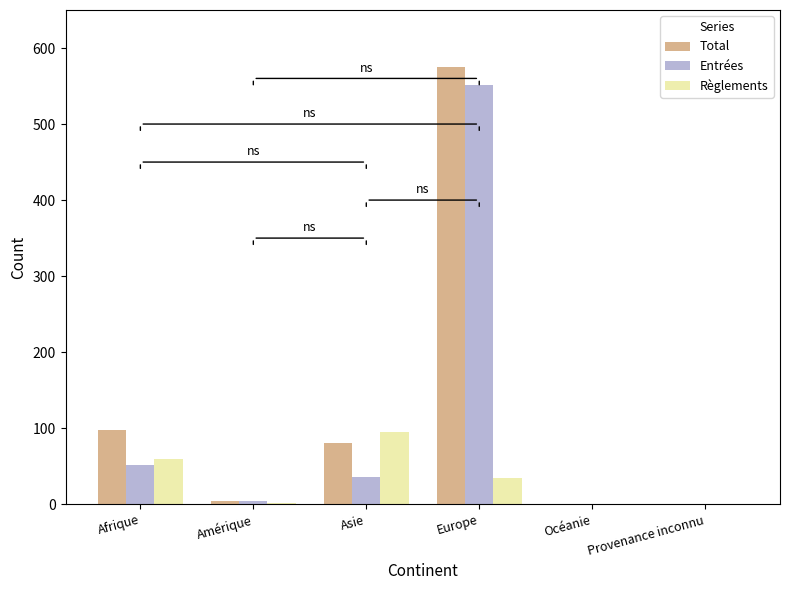

Which series changed the most between Afrique and Europe?

Entrées